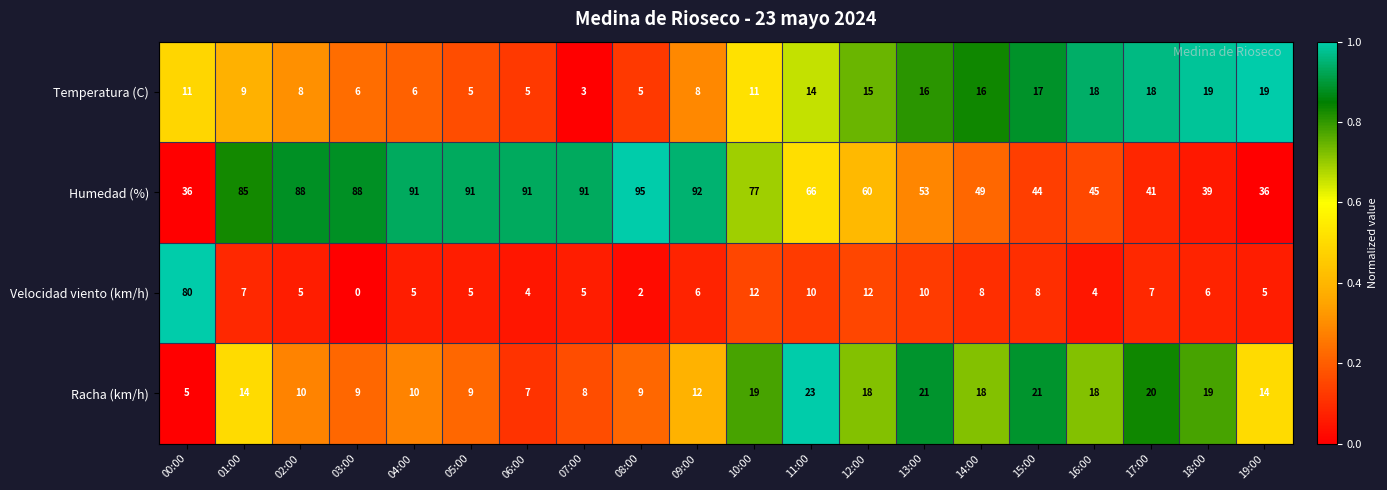

Which series has the widest spread of values?

Velocidad viento (km/h)